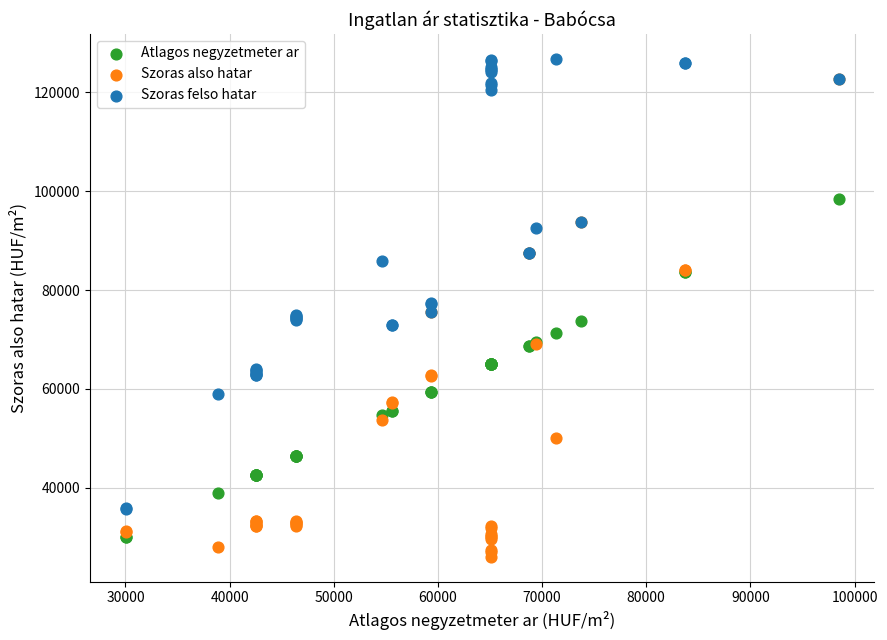

What are all the series names shown in the legend?

Atlagos negyzetmeter ar, Szoras also hatar, Szoras felso hatar